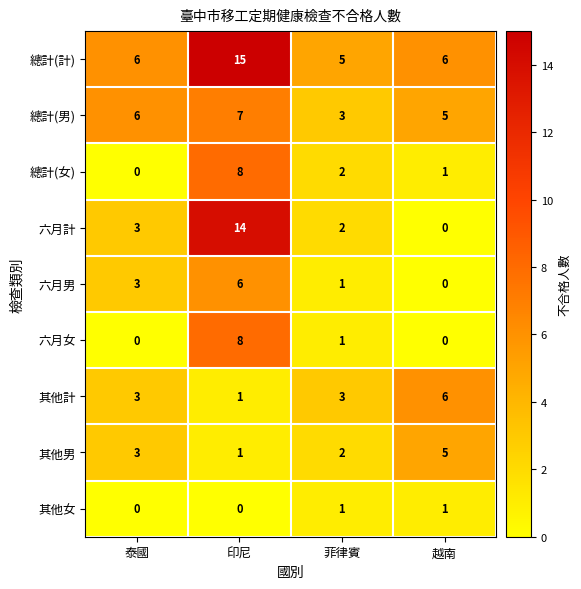

List the labels in order of 總計(男) value, smallest first.

菲律賓, 越南, 泰國, 印尼